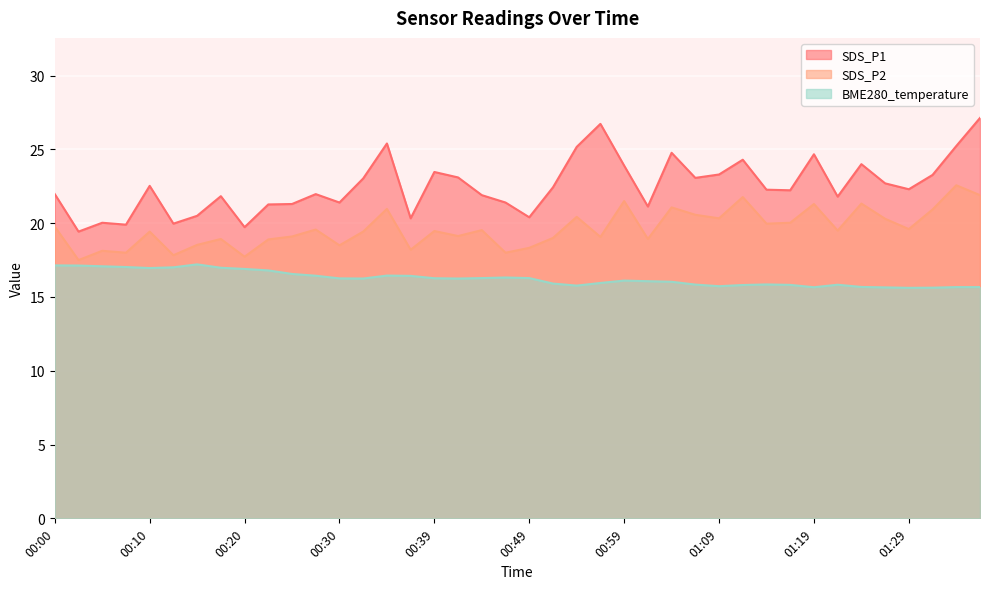

How many interior local peaks does the SDS_P2 series have?

14